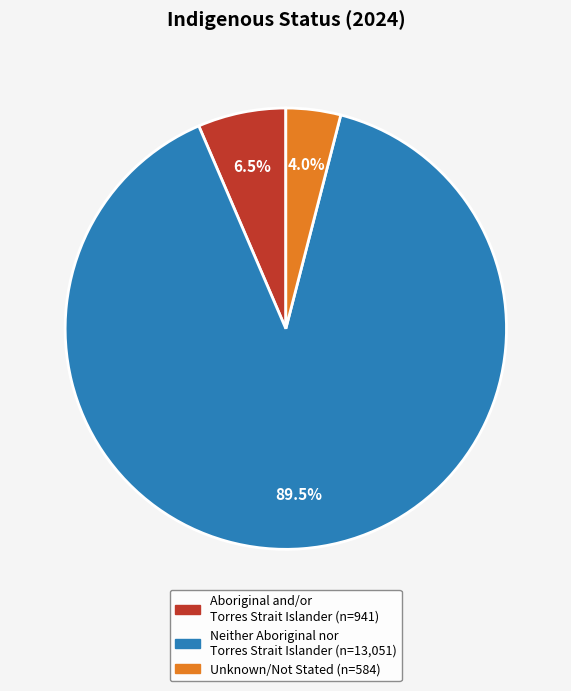

Do Neither Aboriginal nor Torres Strait Islander and Aboriginal and/or Torres Strait Islander together represent more than half of the pie?

Yes